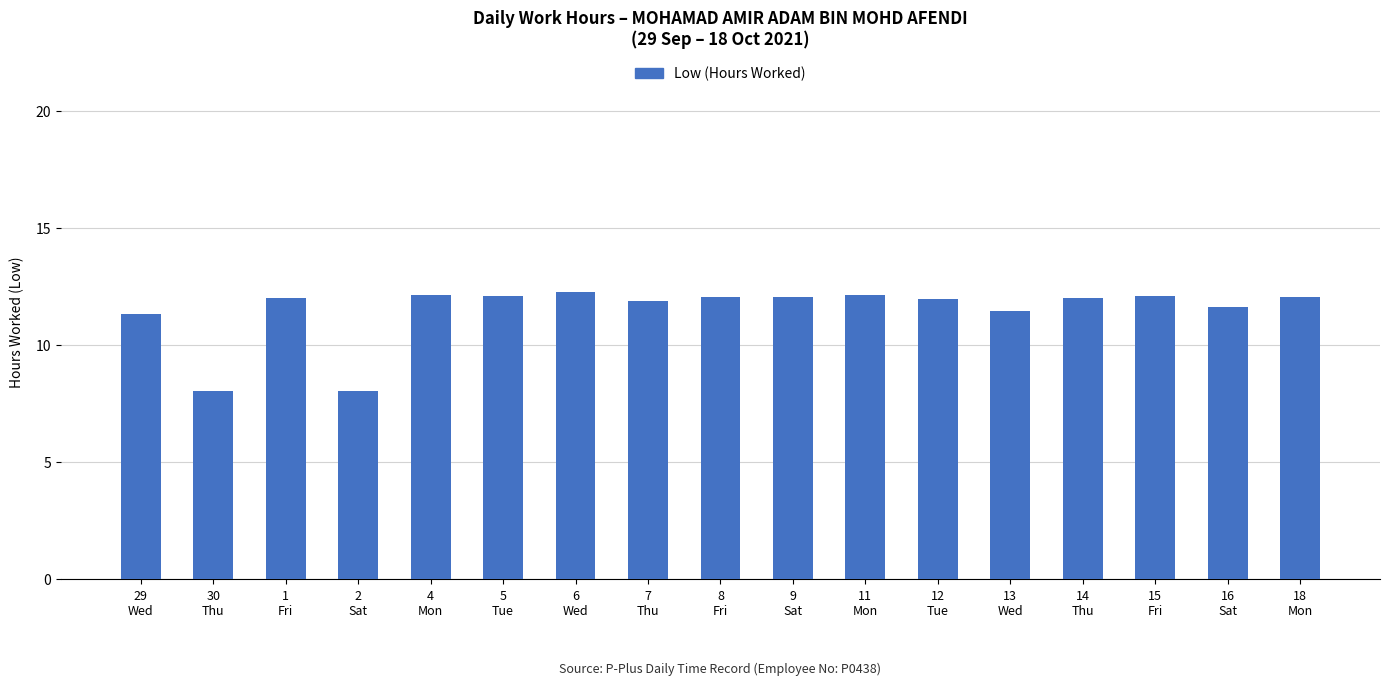

What is the minimum value shown in the chart?

8.0